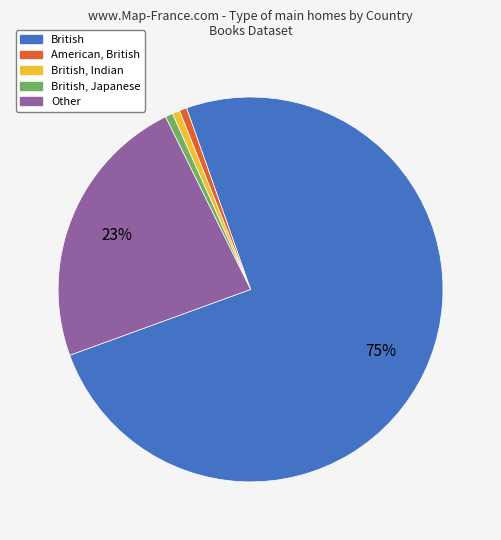

Is there a majority slice in this chart?

Yes